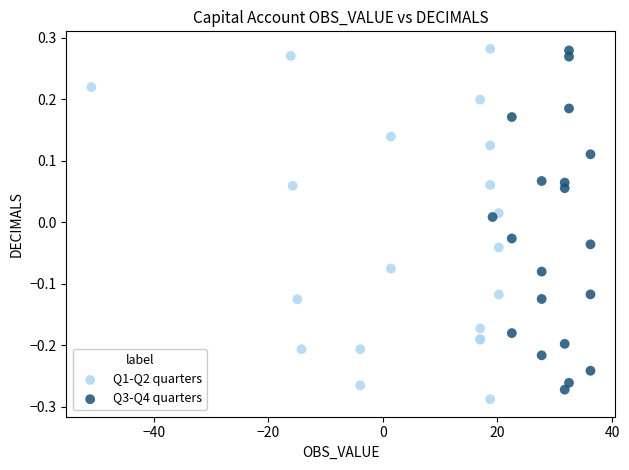

Which series has the widest spread of Y values?

Q1-Q2 quarters